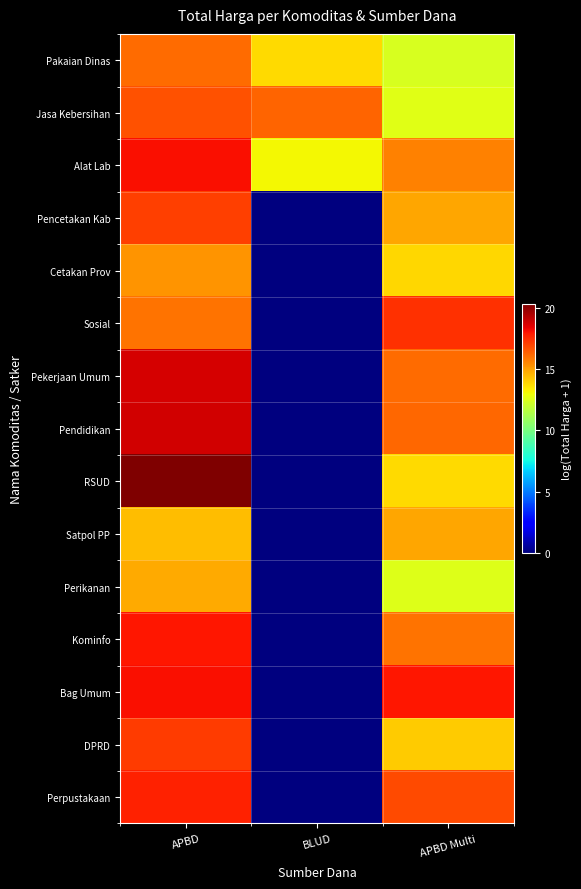

What is the greatest value displayed?

20.3